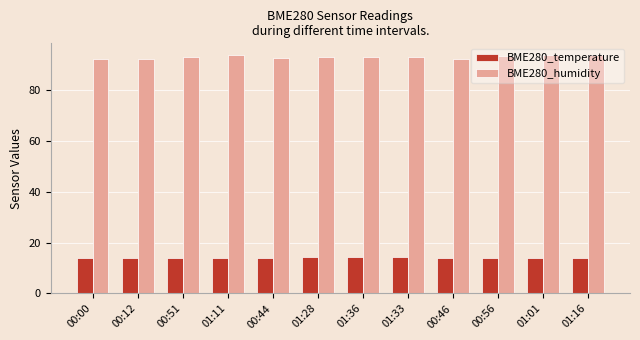

What is the maximum value shown in the chart?

93.7